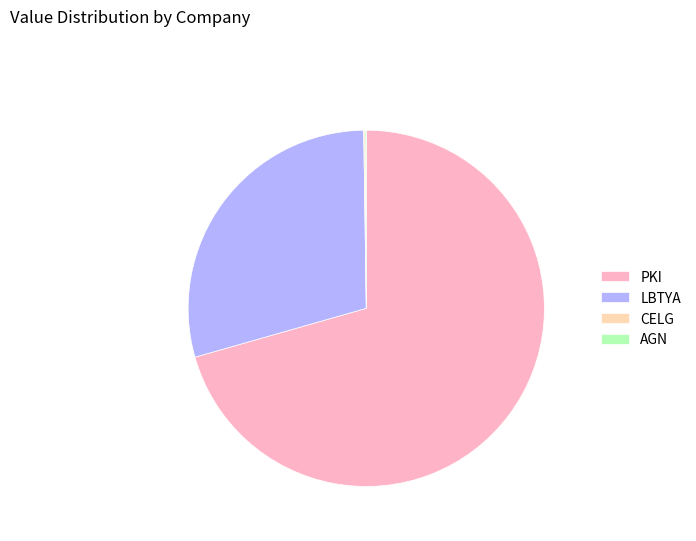

Is it true that LBTYA is 29% of the pie?

True